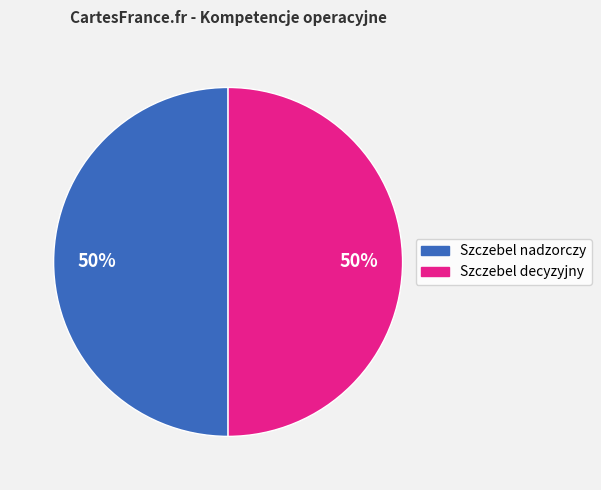

To the nearest percent, what is the average slice percentage?

50%